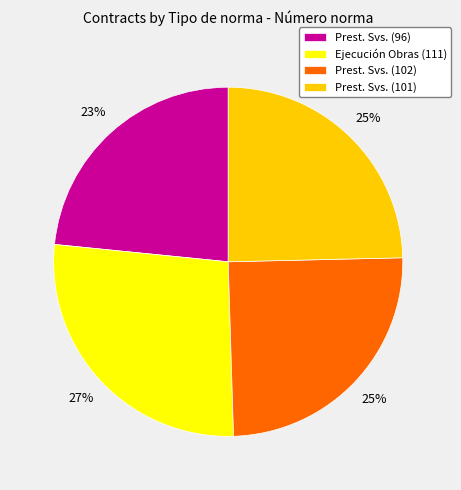

Is it true that Prest. Svs. (96) is 10% of the pie?

False